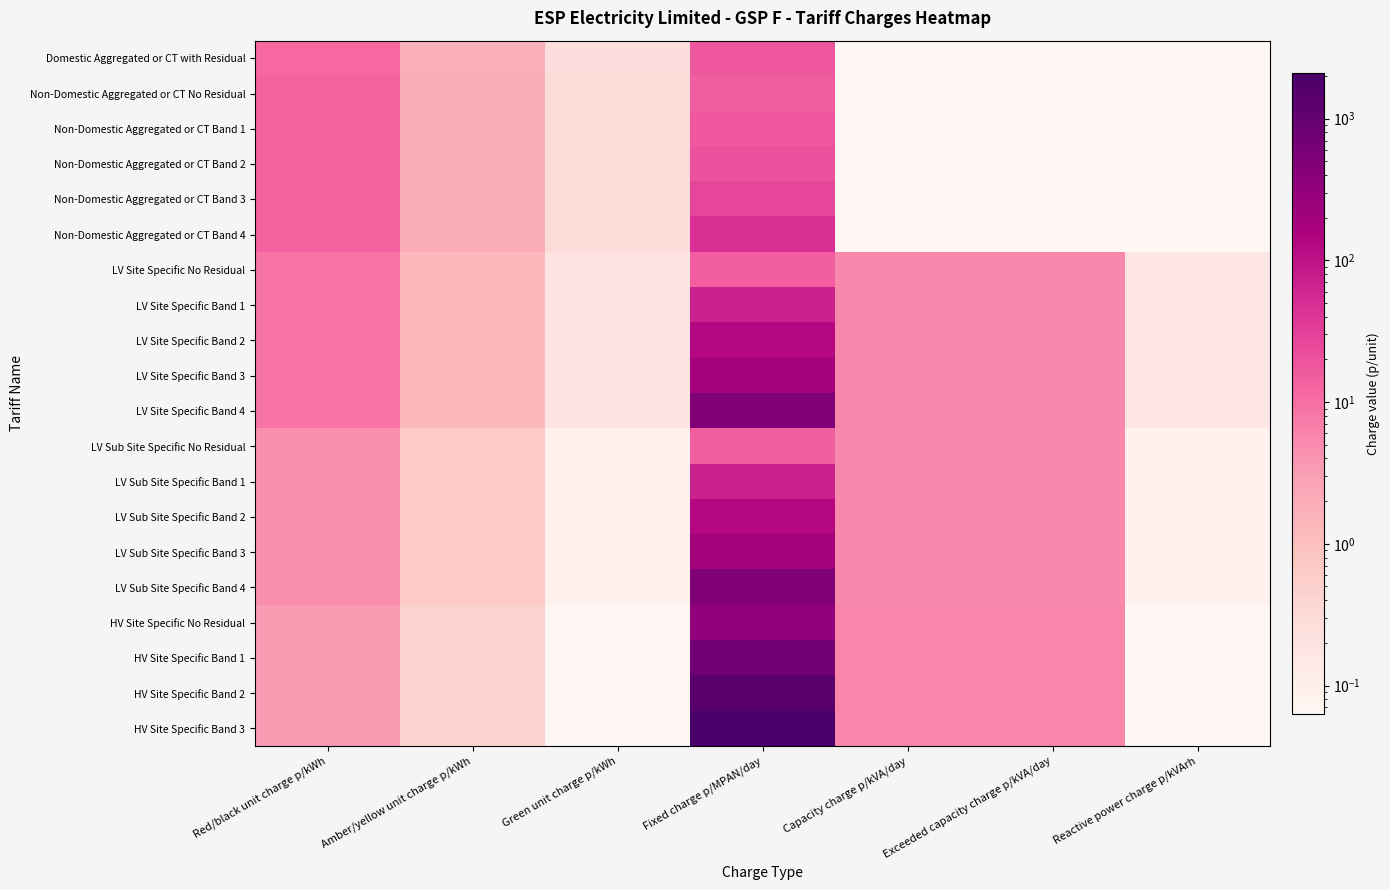

What is the difference between the highest and lowest values at Exceeded capacity charge p/kVA/day?

5.6